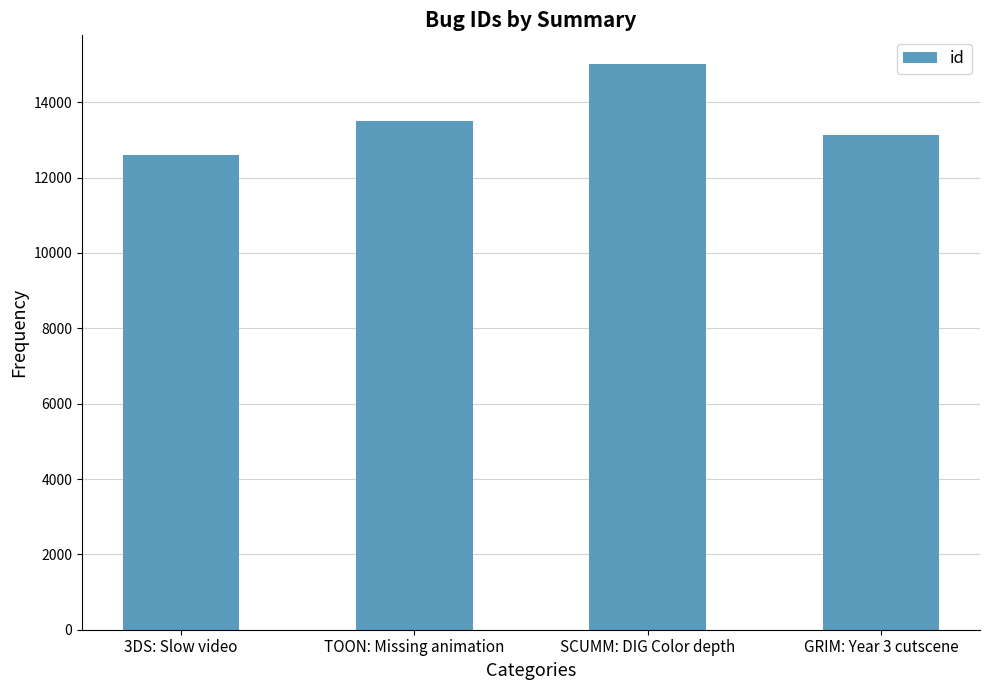

What is the change in value from 3DS: Slow video to SCUMM: DIG Color depth?

+2435